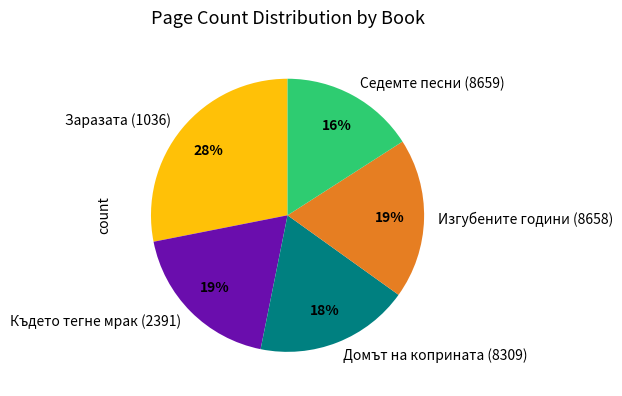

Is Изгубените години (8658) the majority of the pie?

No